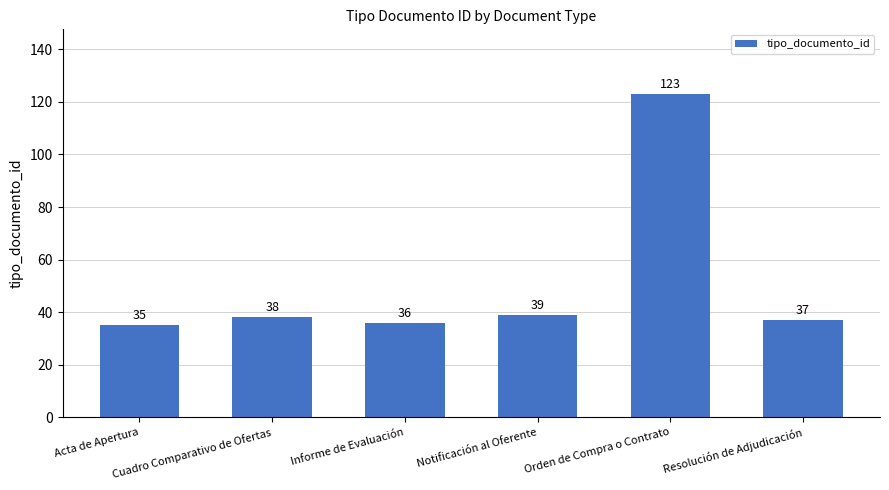

Between Informe de Evaluación and Acta de Apertura, which is larger?

Informe de Evaluación